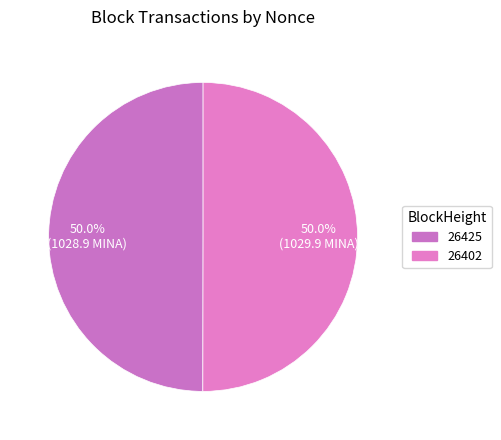

Which slice represents more than half of the pie?

26402